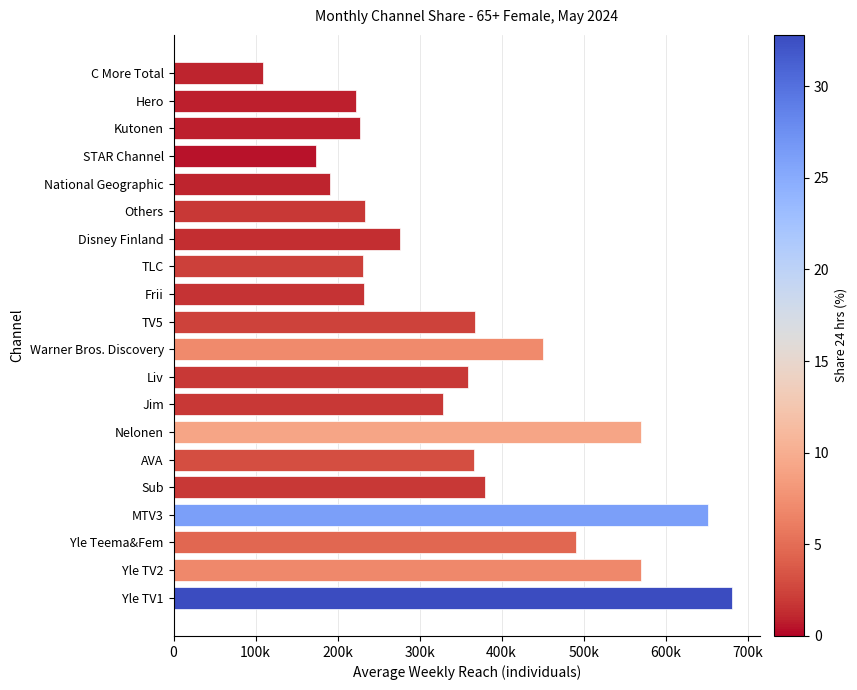

At which category does the chart reach its minimum across all series?

C More Total